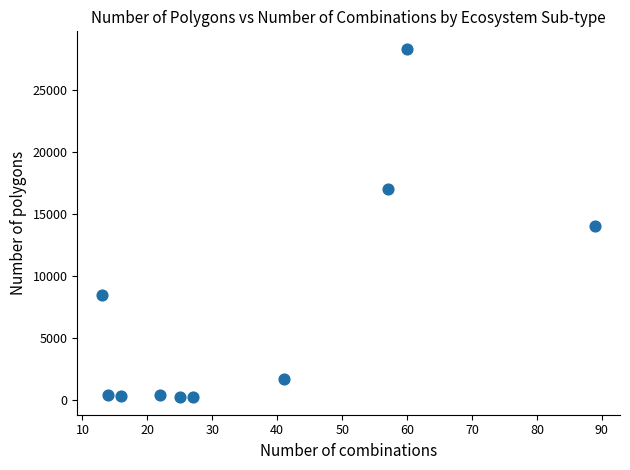

What is the average X value?

36